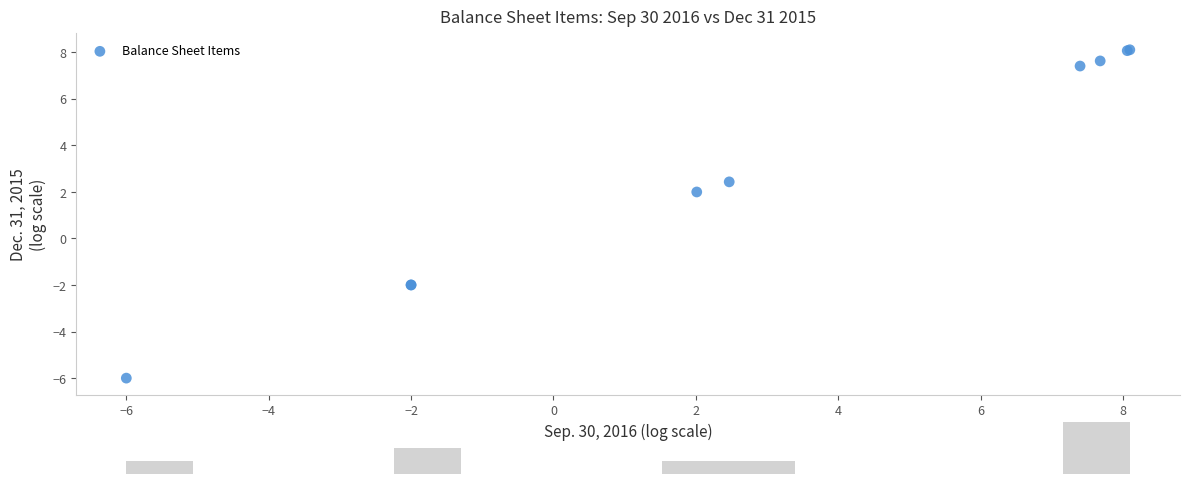

What Y value in the scatter plot is closest to 1?

2.0